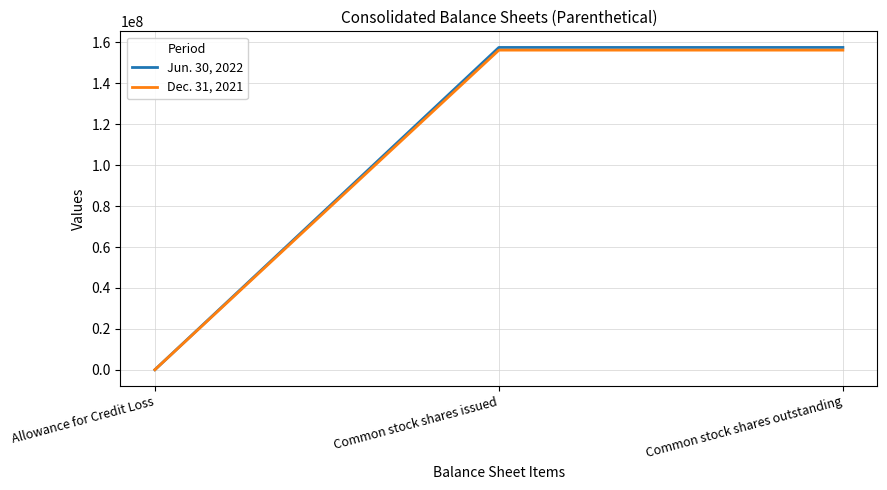

Reading right to left, list all the values displayed in this chart.

Jun. 30, 2022: Common stock shares outstanding=157569420	Common stock shares issued=157569420	Allowance for Credit Loss=223
Dec. 31, 2021: Common stock shares outstanding=156262199	Common stock shares issued=156262199	Allowance for Credit Loss=223